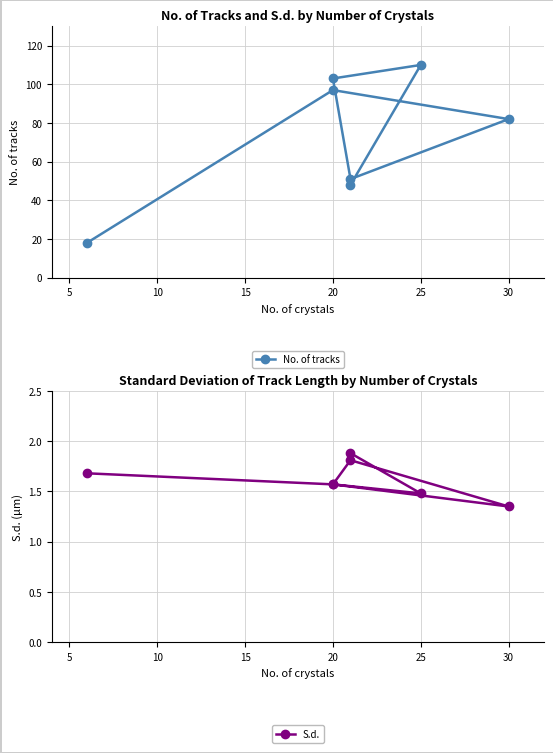

Rank the series by their average value, from lowest to highest.

S.d., No. of tracks